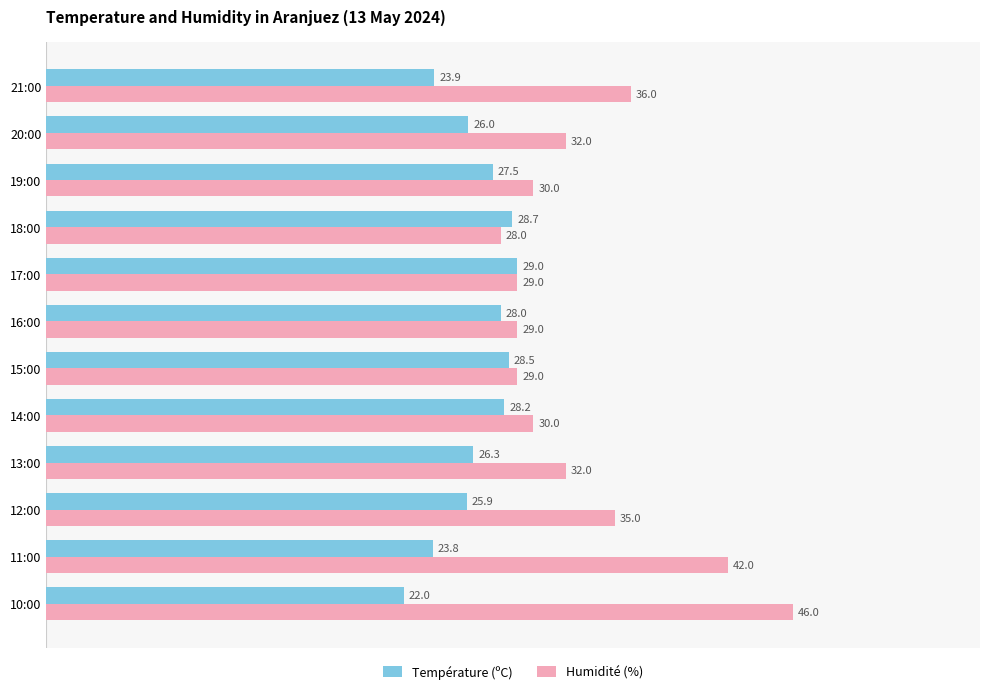

What is the average value of the Humidité (%) series?

33.2